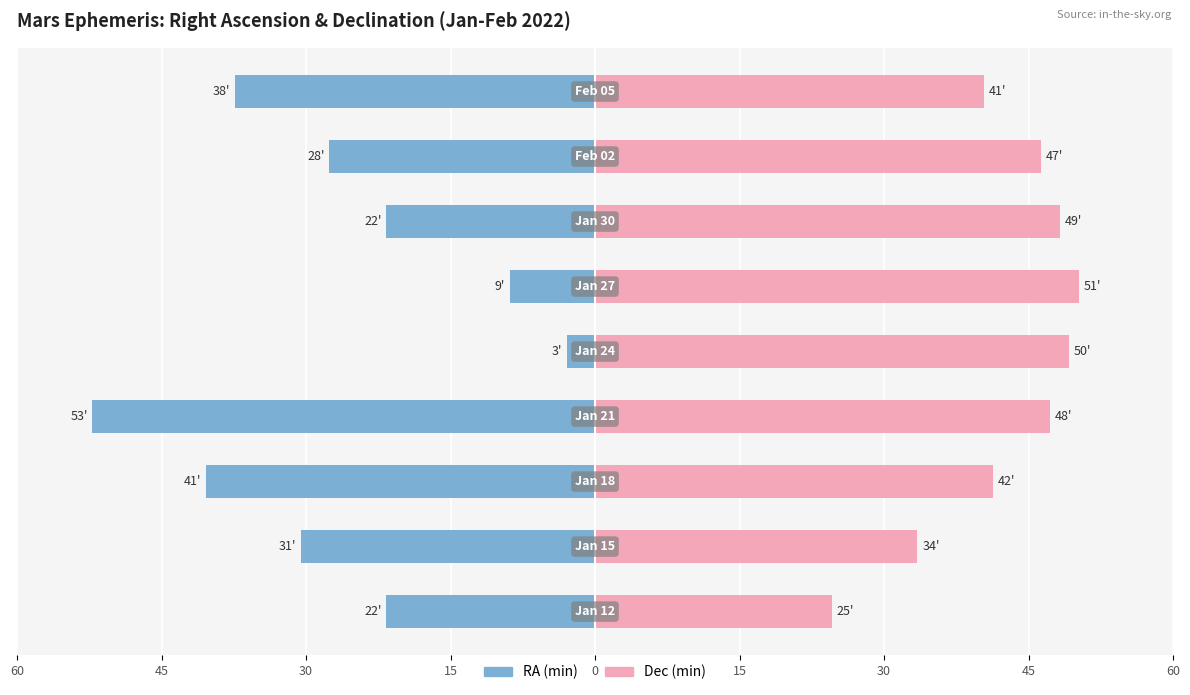

Which series has the largest total across all categories?

Dec (min)